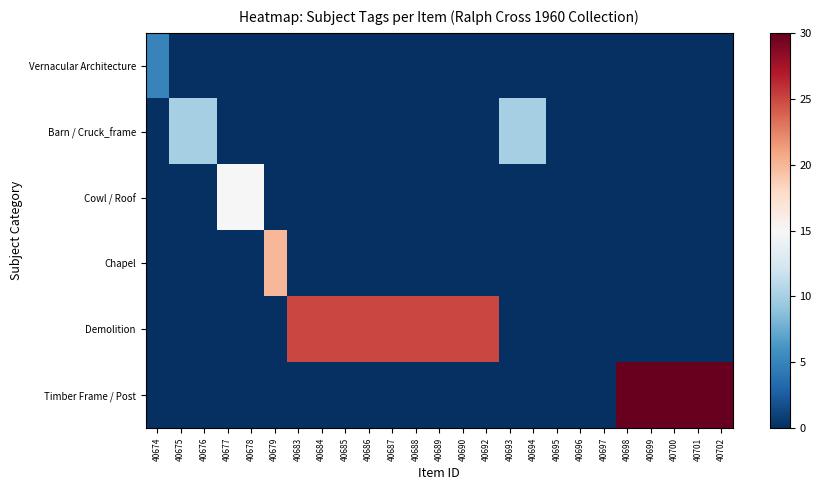

Reading left to right, extract all data points from this chart.

Vernacular Architecture: 40674=5	40675=0	40676=0	40677=0	40678=0	40679=0	40683=0	40684=0	40685=0	40686=0	40687=0	40688=0	40689=0	40690=0	40692=0	40693=0	40694=0	40695=0	40696=0	40697=0	40698=0	40699=0	40700=0	40701=0	40702=0
Barn / Cruck_frame: 40674=0	40675=10	40676=10	40677=0	40678=0	40679=0	40683=0	40684=0	40685=0	40686=0	40687=0	40688=0	40689=0	40690=0	40692=0	40693=10	40694=10	40695=0	40696=0	40697=0	40698=0	40699=0	40700=0	40701=0	40702=0
Cowl / Roof: 40674=0	40675=0	40676=0	40677=15	40678=15	40679=0	40683=0	40684=0	40685=0	40686=0	40687=0	40688=0	40689=0	40690=0	40692=0	40693=0	40694=0	40695=0	40696=0	40697=0	40698=0	40699=0	40700=0	40701=0	40702=0
Chapel: 40674=0	40675=0	40676=0	40677=0	40678=0	40679=20	40683=0	40684=0	40685=0	40686=0	40687=0	40688=0	40689=0	40690=0	40692=0	40693=0	40694=0	40695=0	40696=0	40697=0	40698=0	40699=0	40700=0	40701=0	40702=0
Demolition: 40674=0	40675=0	40676=0	40677=0	40678=0	40679=0	40683=25	40684=25	40685=25	40686=25	40687=25	40688=25	40689=25	40690=25	40692=25	40693=0	40694=0	40695=0	40696=0	40697=0	40698=0	40699=0	40700=0	40701=0	40702=0
Timber Frame / Post: 40674=0	40675=0	40676=0	40677=0	40678=0	40679=0	40683=0	40684=0	40685=0	40686=0	40687=0	40688=0	40689=0	40690=0	40692=0	40693=0	40694=0	40695=0	40696=0	40697=0	40698=30	40699=30	40700=30	40701=30	40702=30